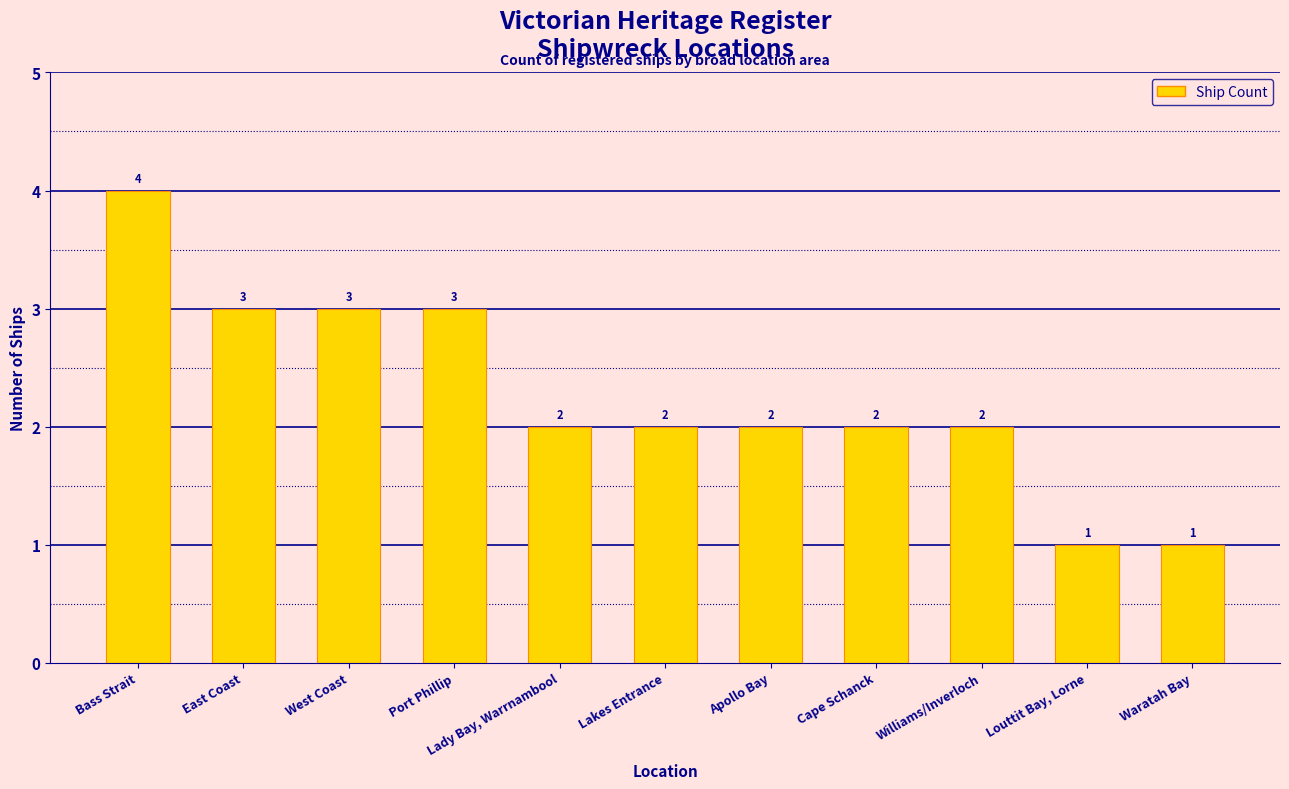

Are the bars horizontal?

No